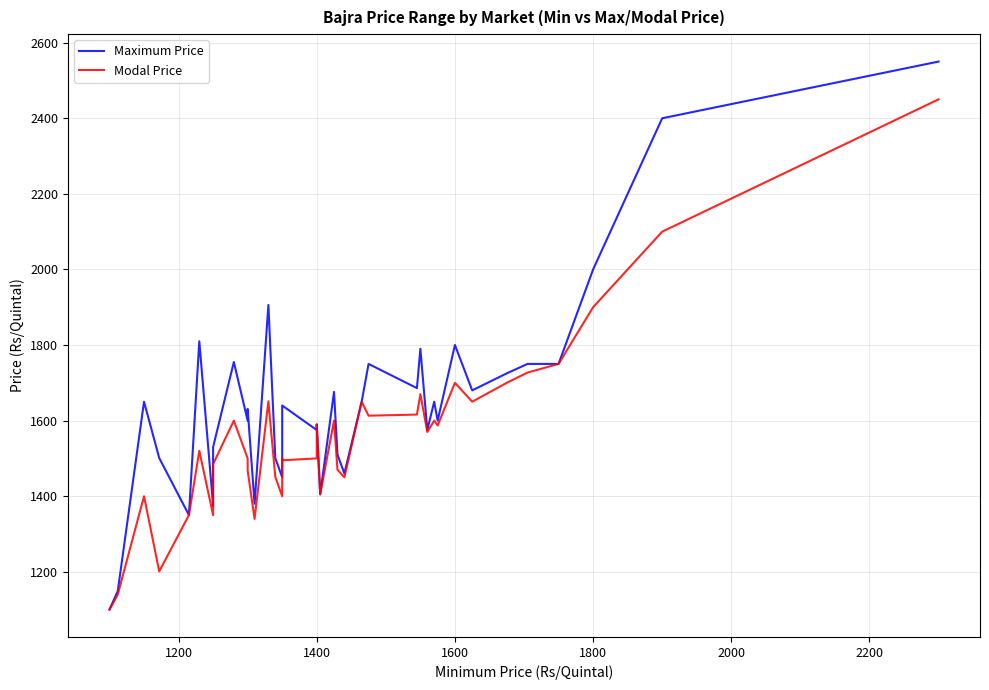

What is the difference between the maximum and minimum values in the Modal Price series?

1350